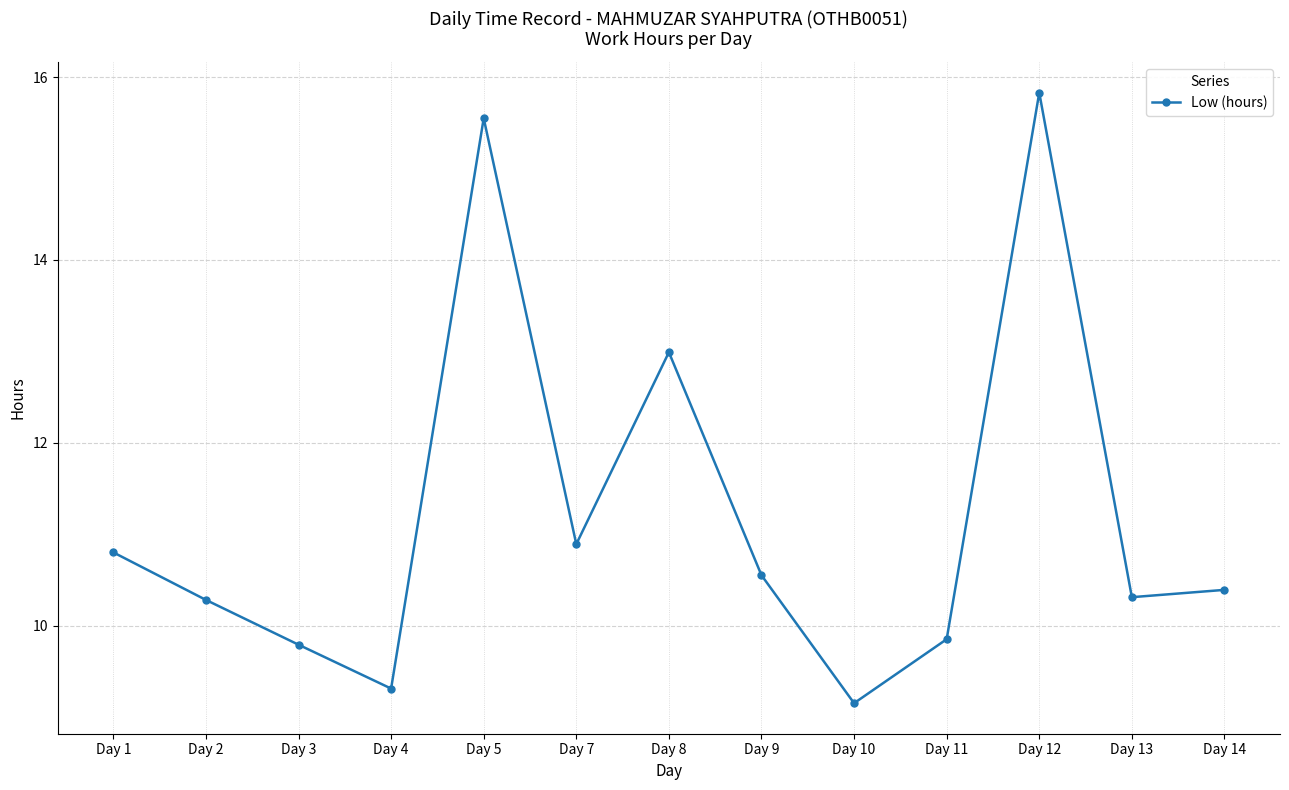

True or false: the data shows 13.0 at Day 8.

True